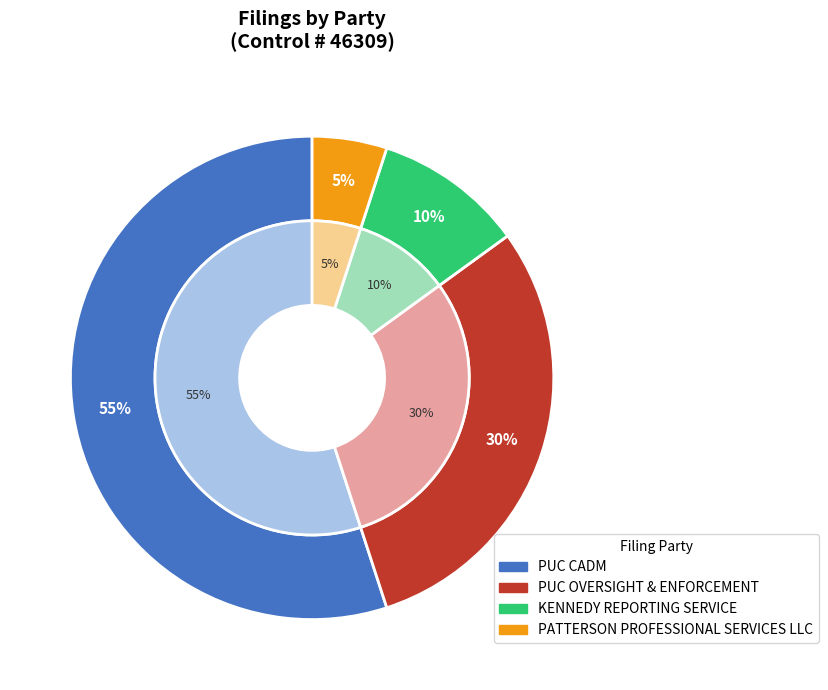

What portion of the pie excludes PATTERSON PROFESSIONAL SERVICES LLC?

95.0%